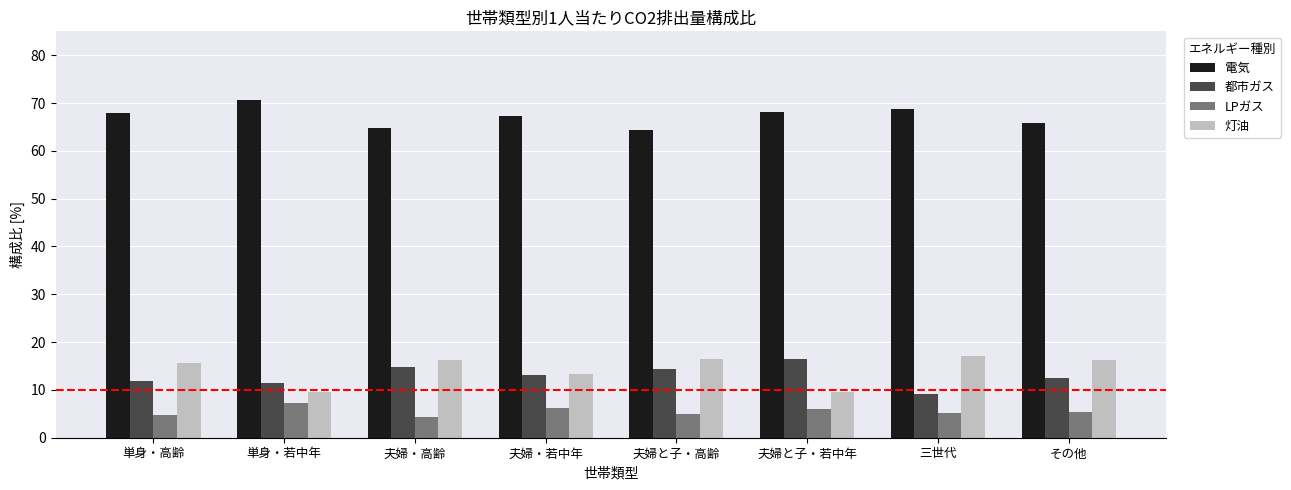

Does the chart contain any negative values?

No